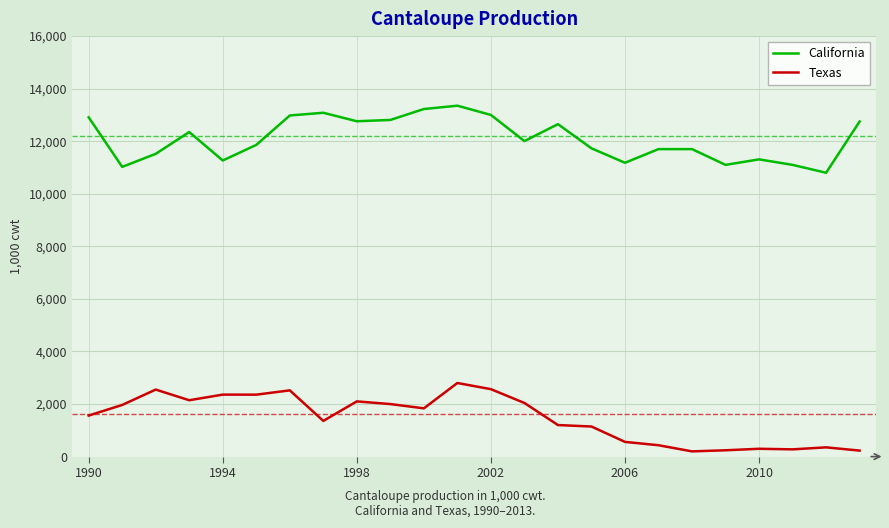

What is the difference between the maximum and minimum values in the California series?

2553